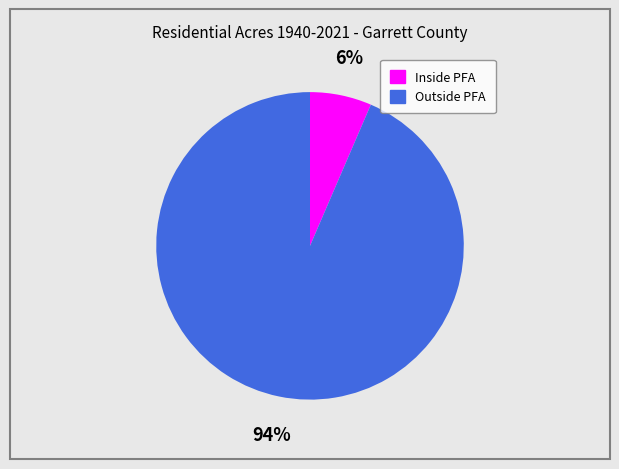

Do Inside PFA and Outside PFA together represent more than half of the pie?

Yes